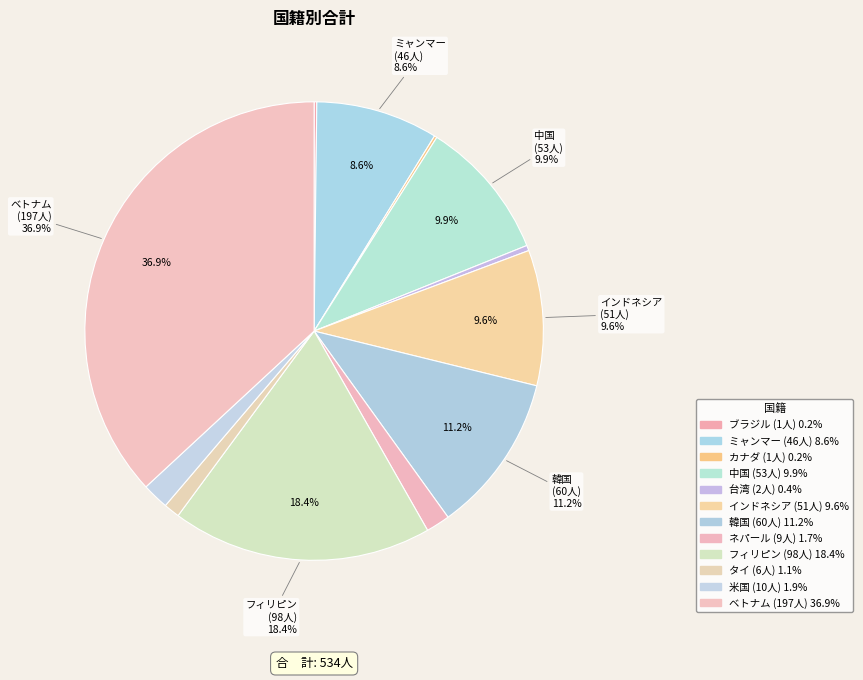

What is the ratio of the value at インドネシア to the value at ベトナム?

0.3